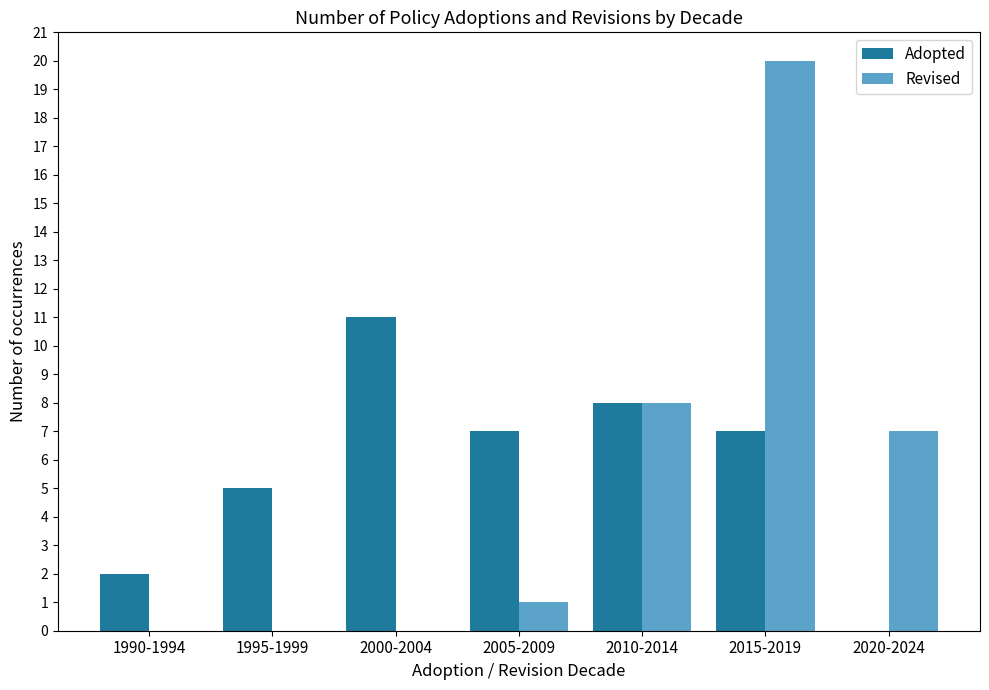

Which series changed the most between 1995-1999 and 2000-2004?

Adopted